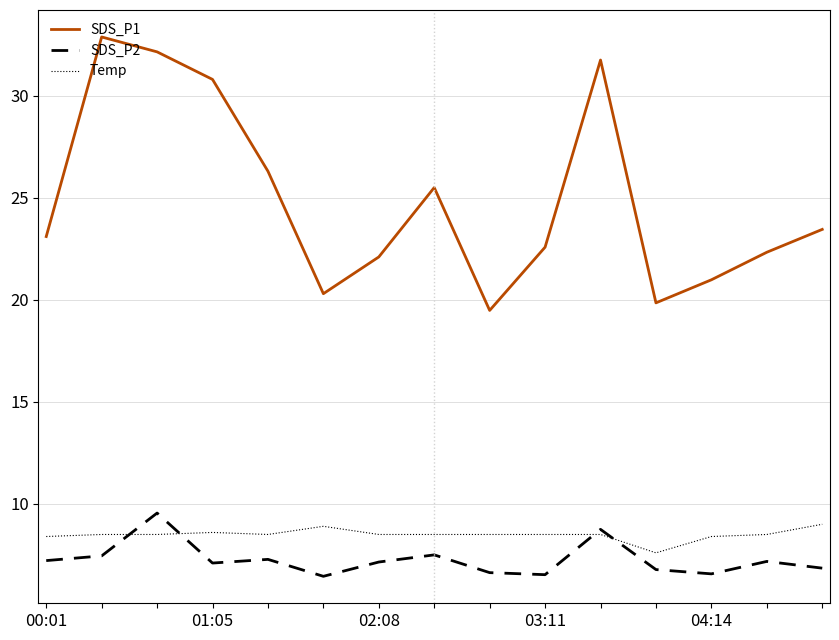

True or false: SDS_P1 has more than 0 points higher than both neighbors.

True